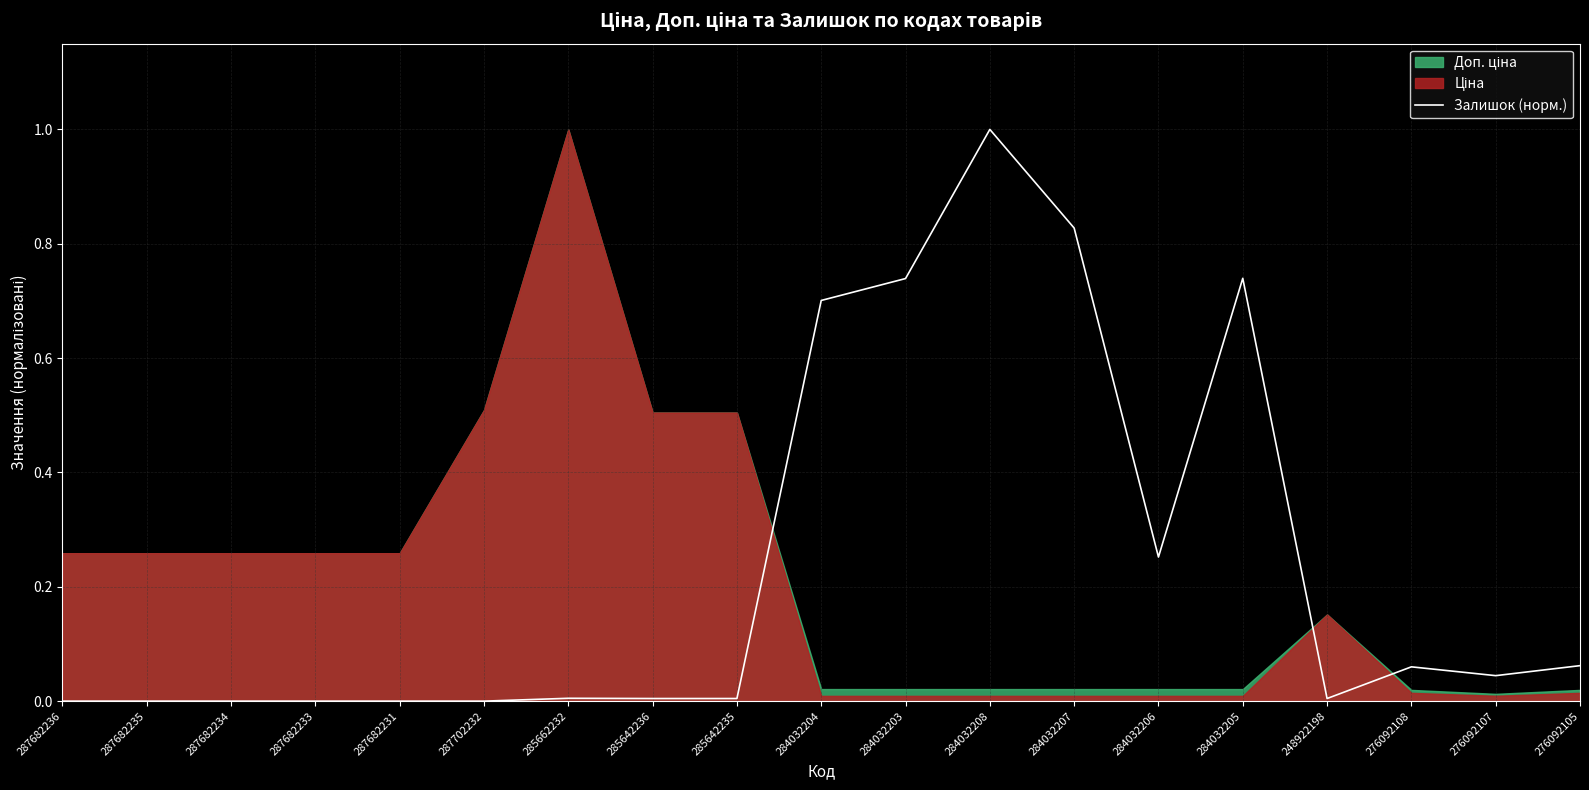

Where is the first local minimum?

284032206